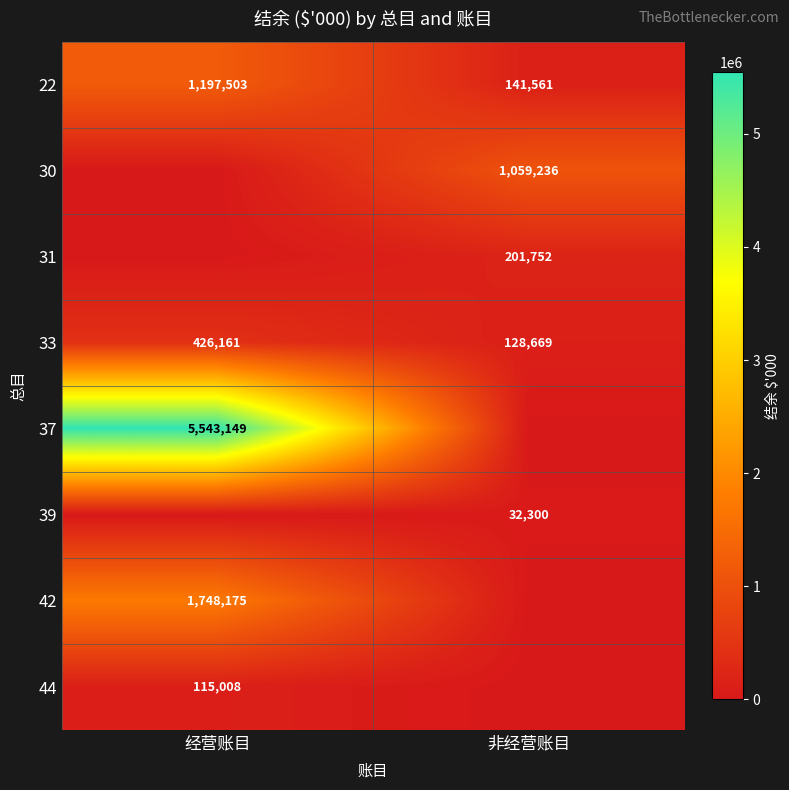

Is it true that 30 equals 1870951 at 非经营账目?

False